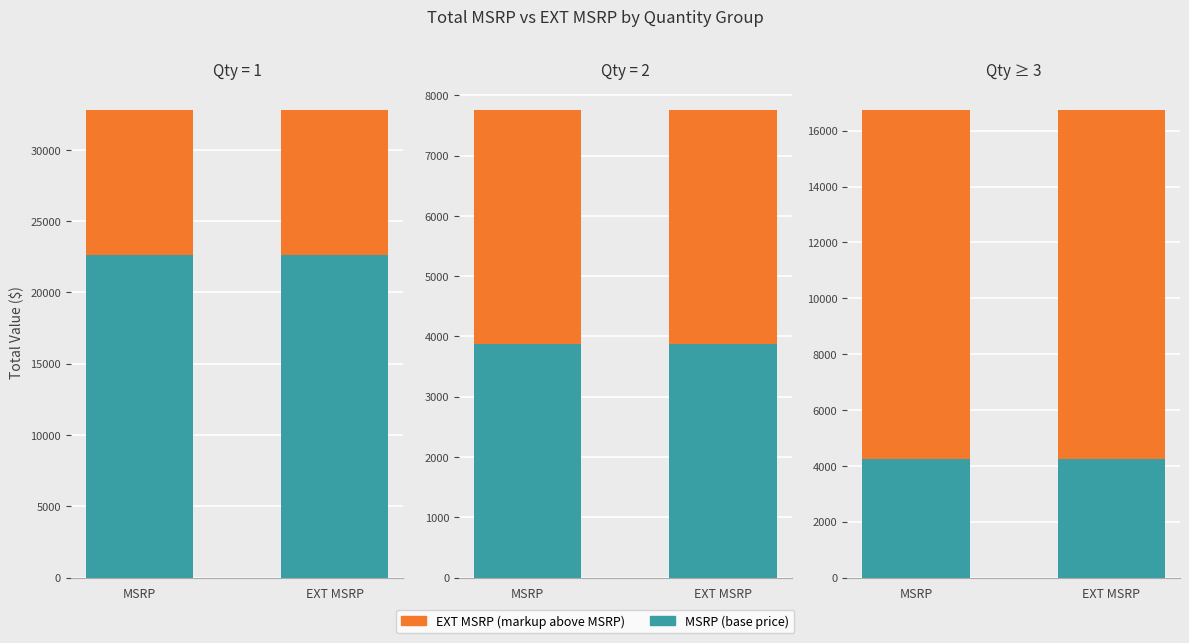

What position from the left is EXT MSRP?

2